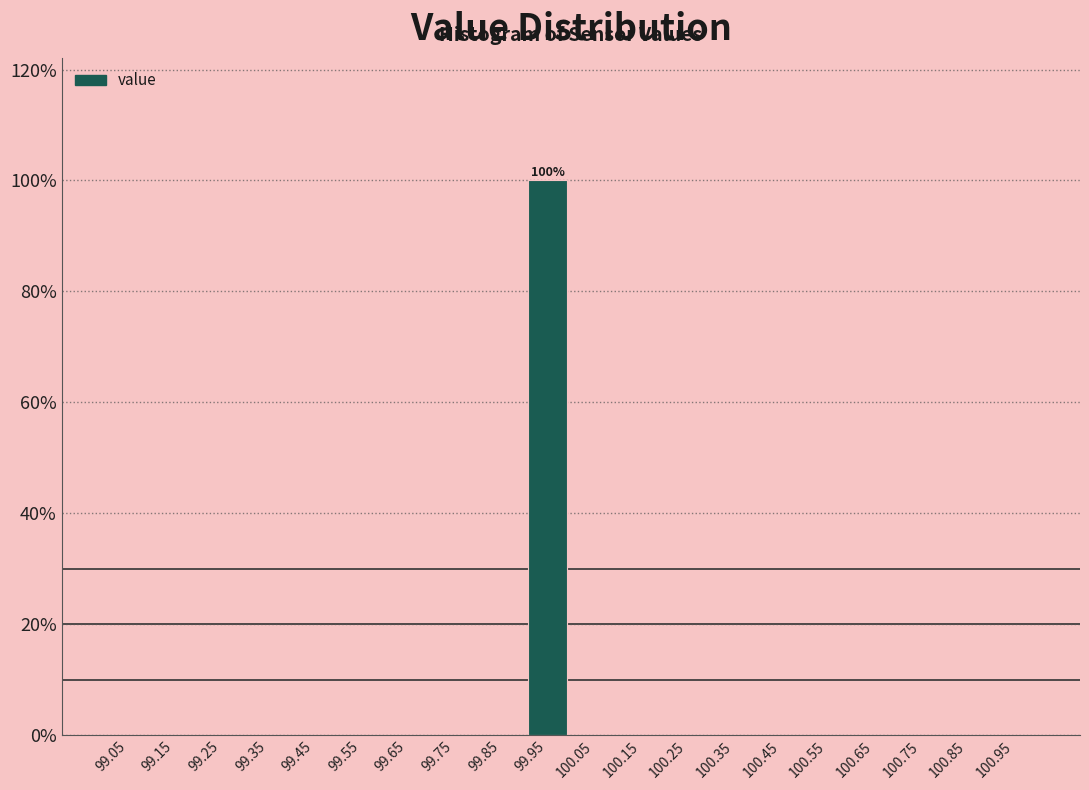

Which range on the x-axis has the tallest bar?

99.9 to 100.0